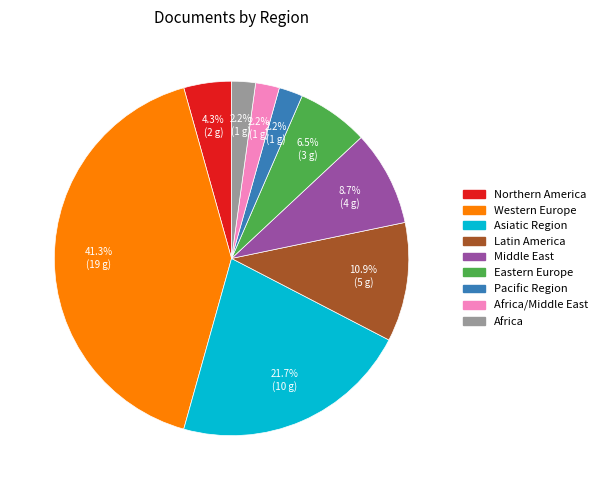

Is there a majority slice in this chart?

No